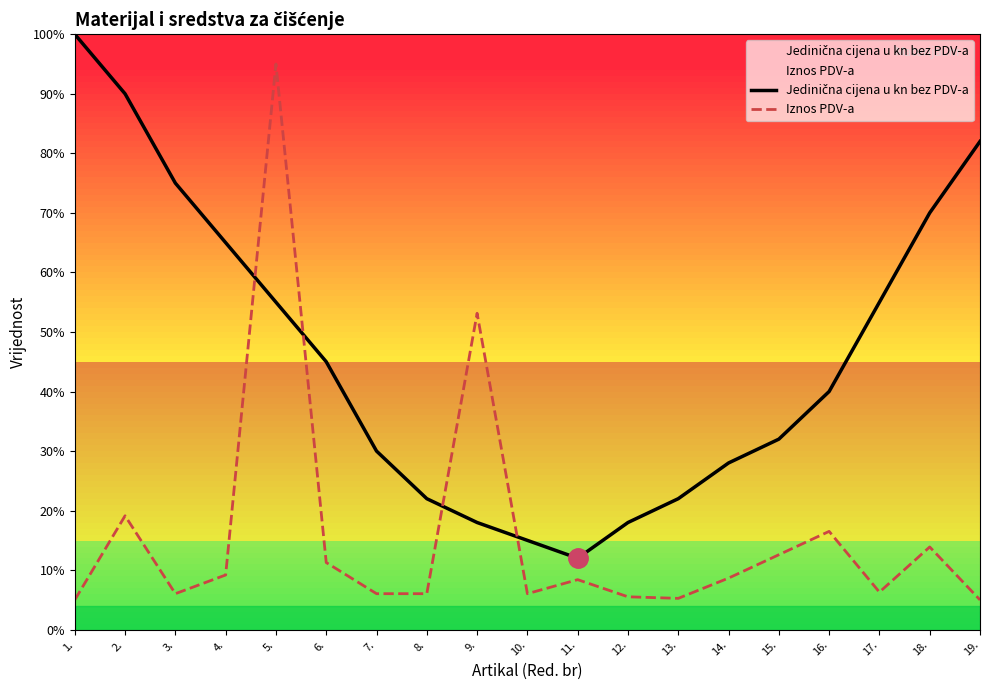

List the series in order of their peak value, highest first.

Jedinična cijena u kn bez PDV-a, Iznos PDV-a